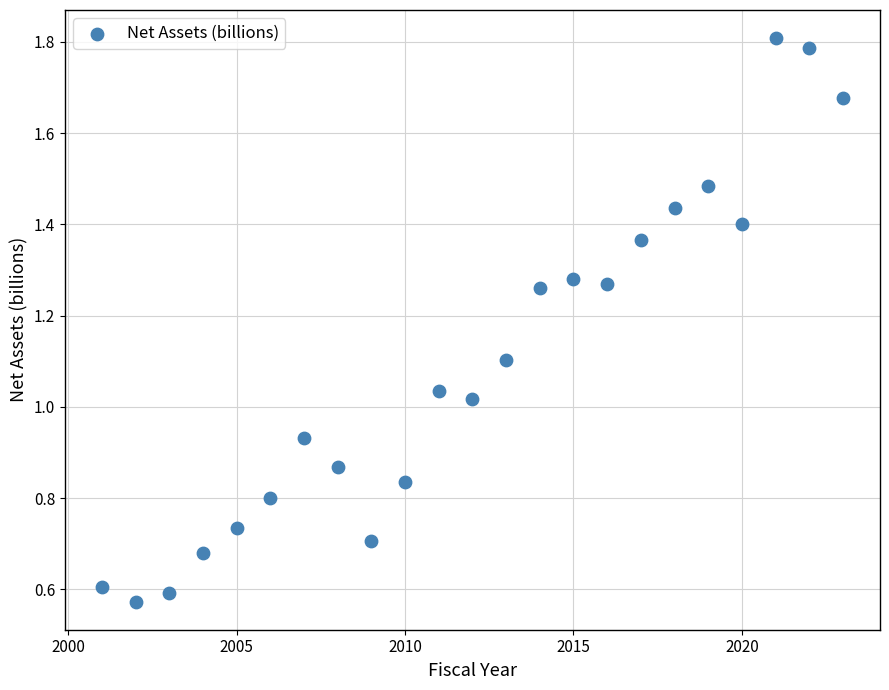

What is the range of Y values (max minus min)?

1.2